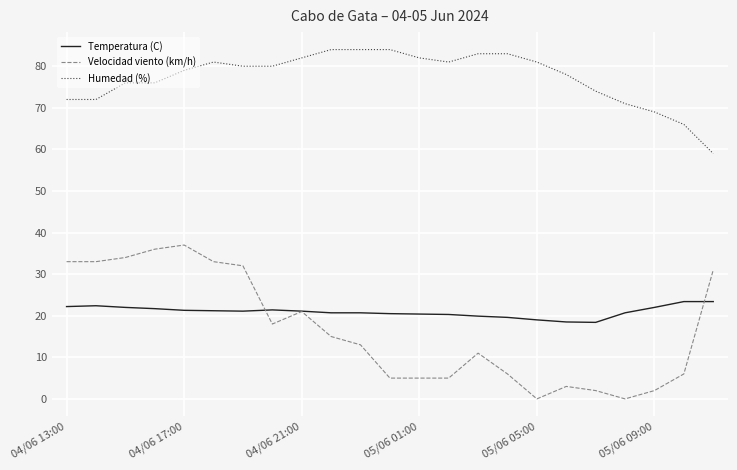

Rank the series by their maximum value, from highest to lowest.

Humedad (%), Velocidad viento (km/h), Temperatura (C)